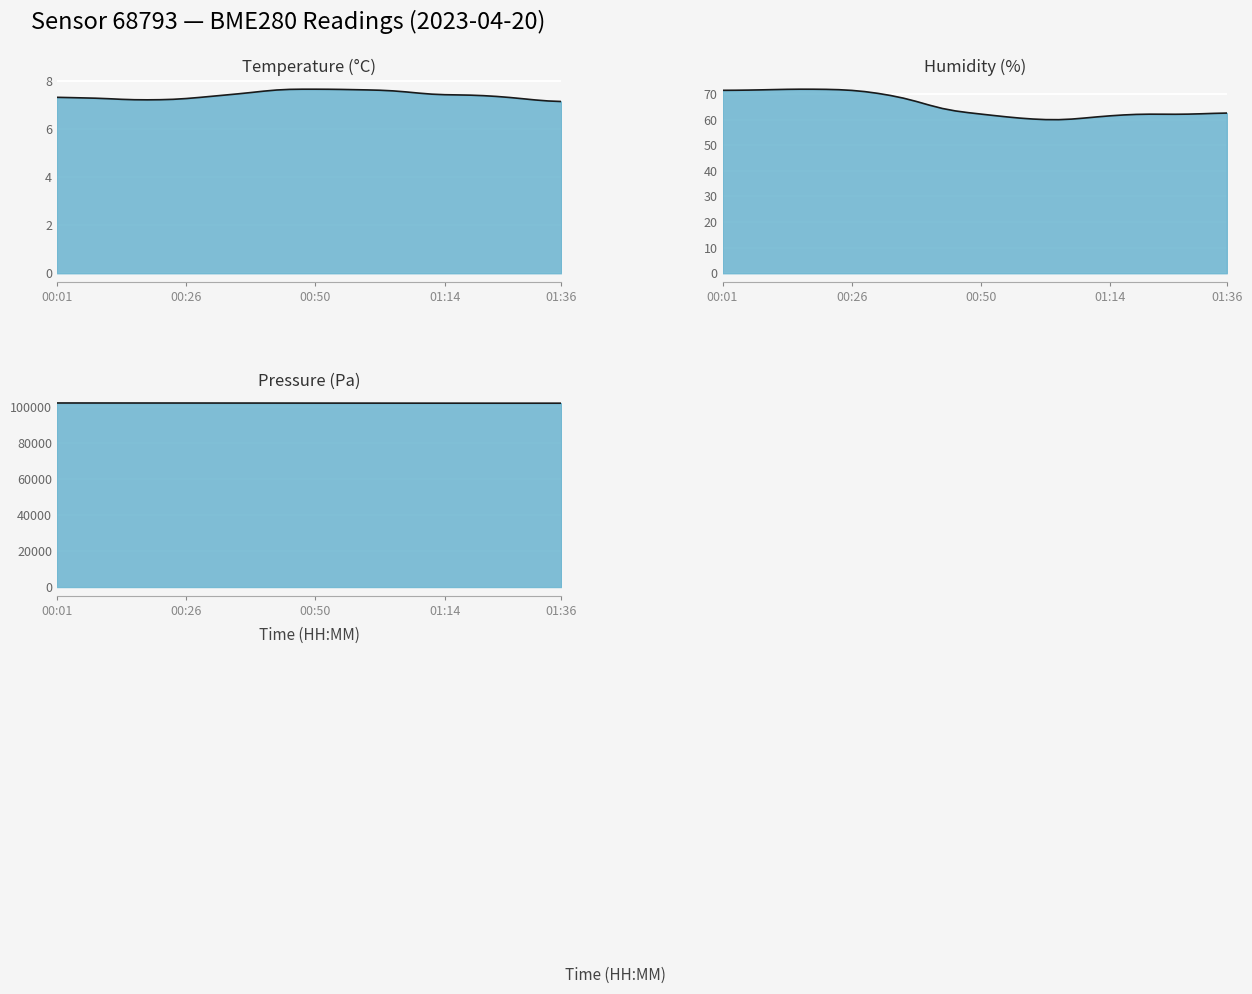

What is the average value of the pressure series?

102070.6